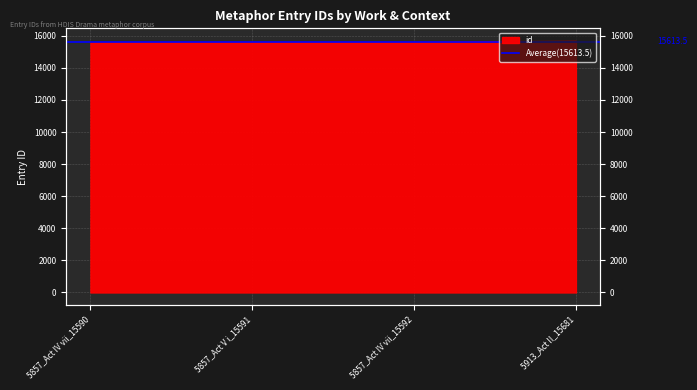

Reading left to right, list all the values displayed in this chart.

5857_Act IV vii_15590=15590	5857_Act V i_15591=15591	5857_Act IV vii_15592=15592	5913_Act II_15681=15681